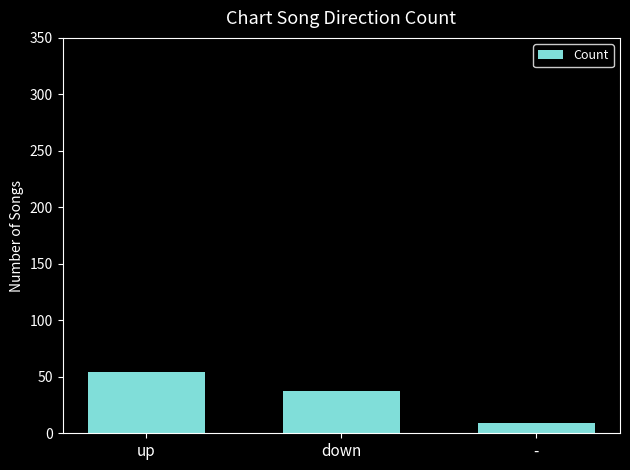

What is the difference between the second highest and minimum values?

28